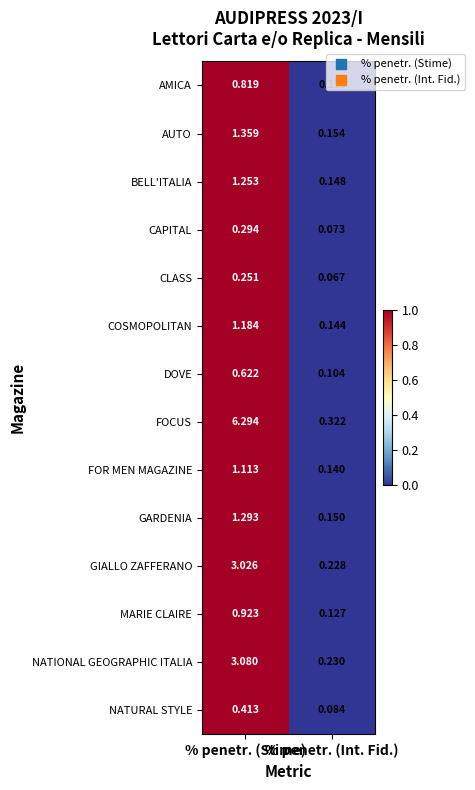

Which series has the widest spread of values?

FOCUS